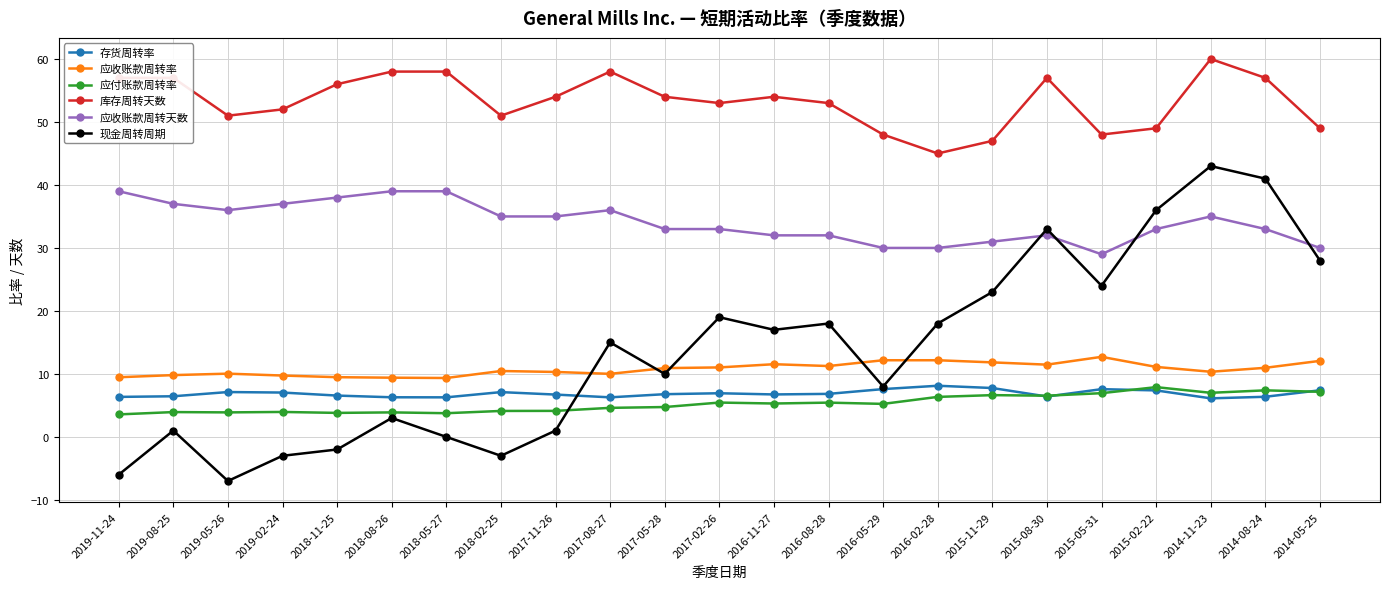

What is the total value across all series at 2019-11-24?

109.4